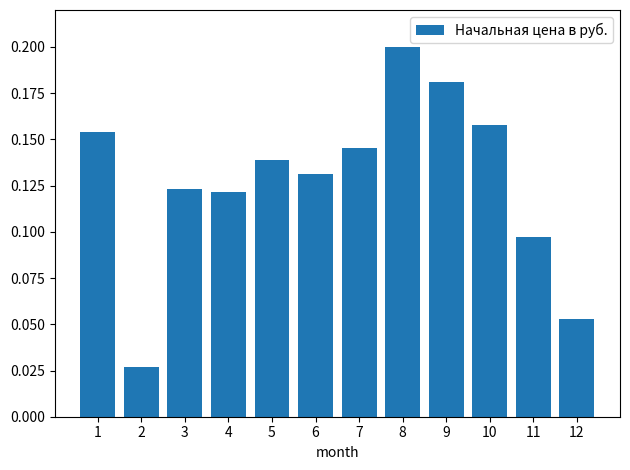

What is the change in value from 2 to 10?

+0.1